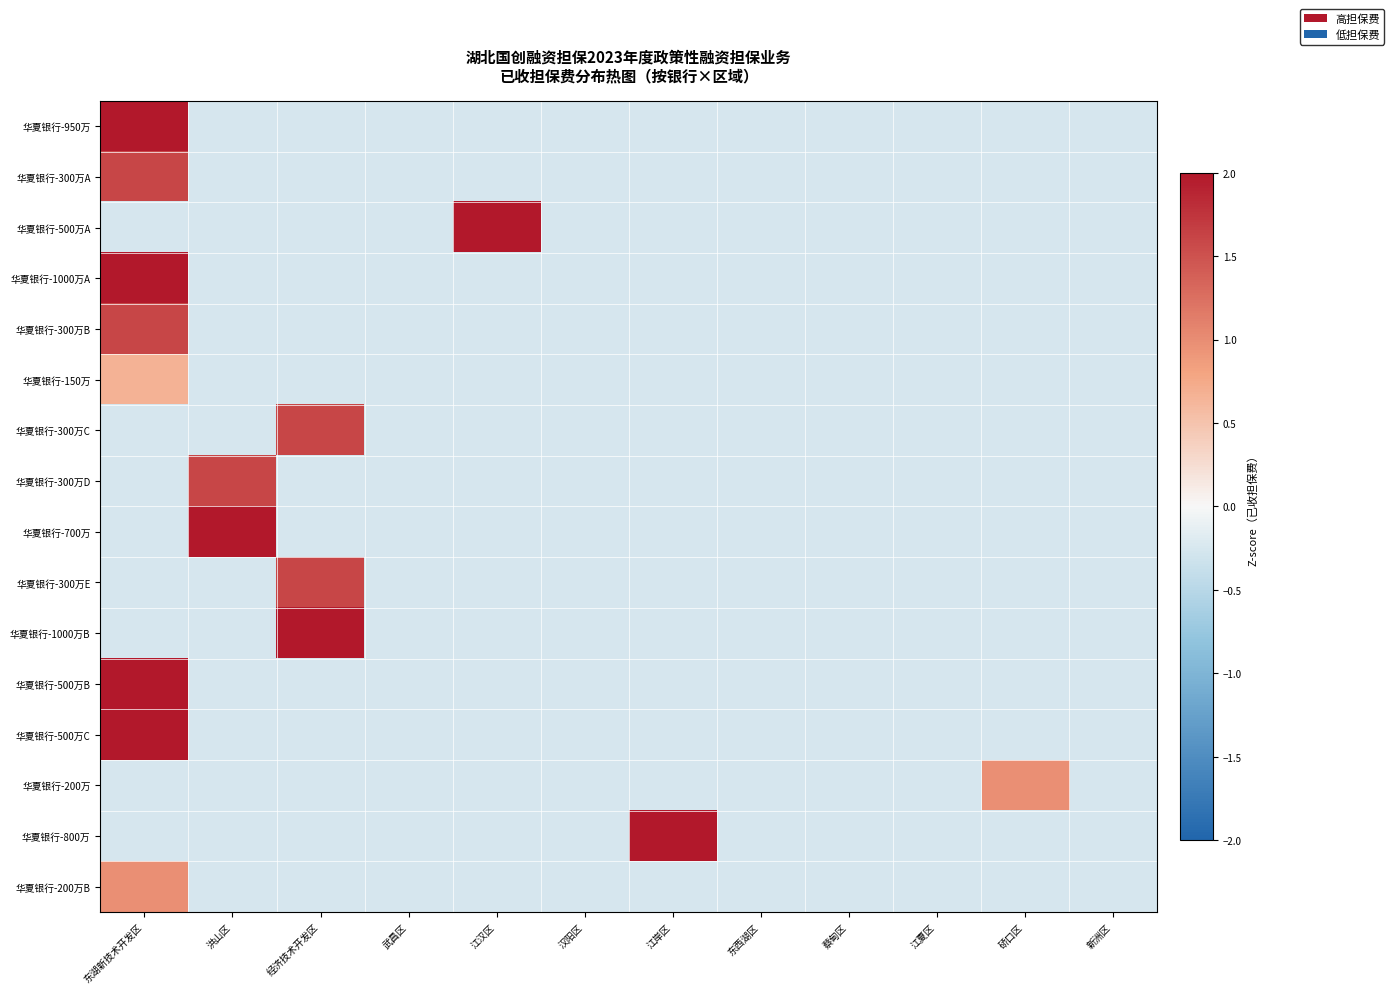

How many data points does each series have?

12